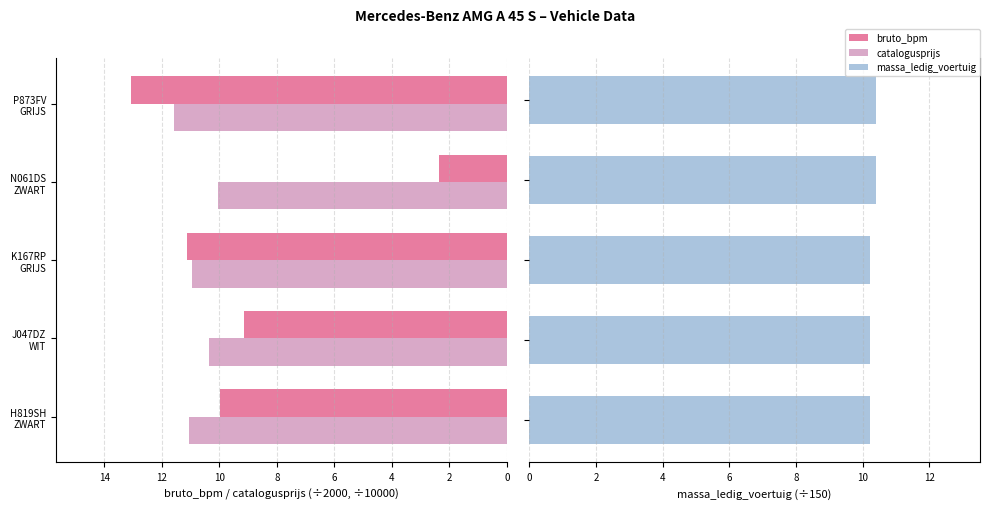

Reading left to right, list all the values displayed in this chart.

bruto_bpm: 0=10.0	2=9.1	4=11.1	6=2.3	8=13.1
catalogusprijs: 0=11.0	2=10.4	4=10.9	6=10.0	8=11.6
massa_ledig_voertuig: 0=10.2	2=10.2	4=10.2	6=10.4	8=10.4